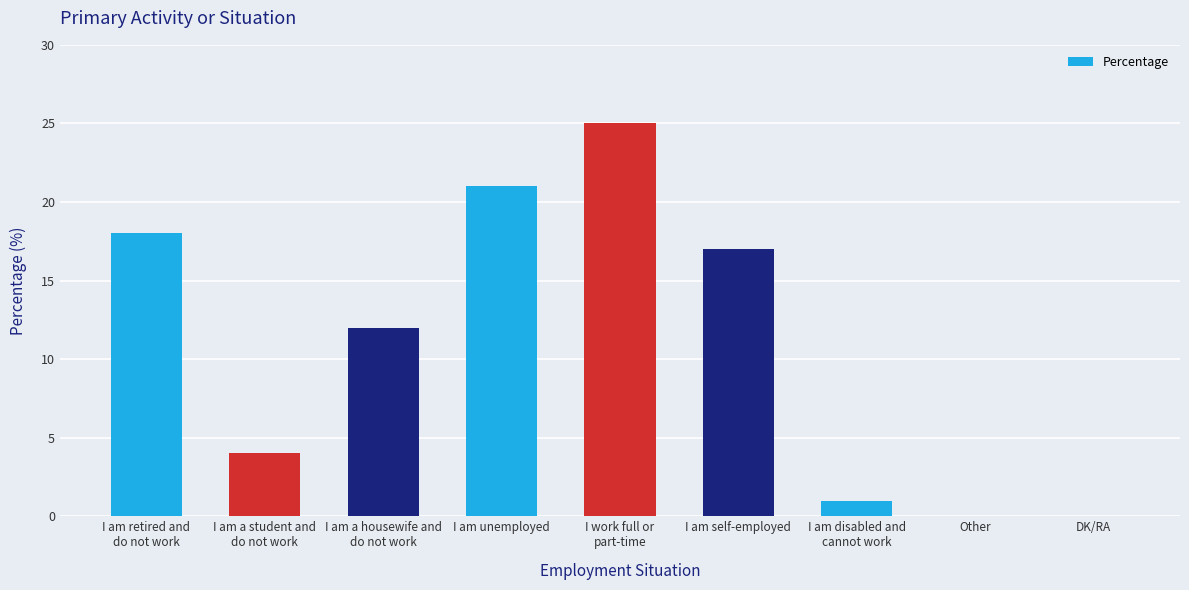

Reading left to right, list all the values displayed in this chart.

18	4	12	21	25	17	1	0	0